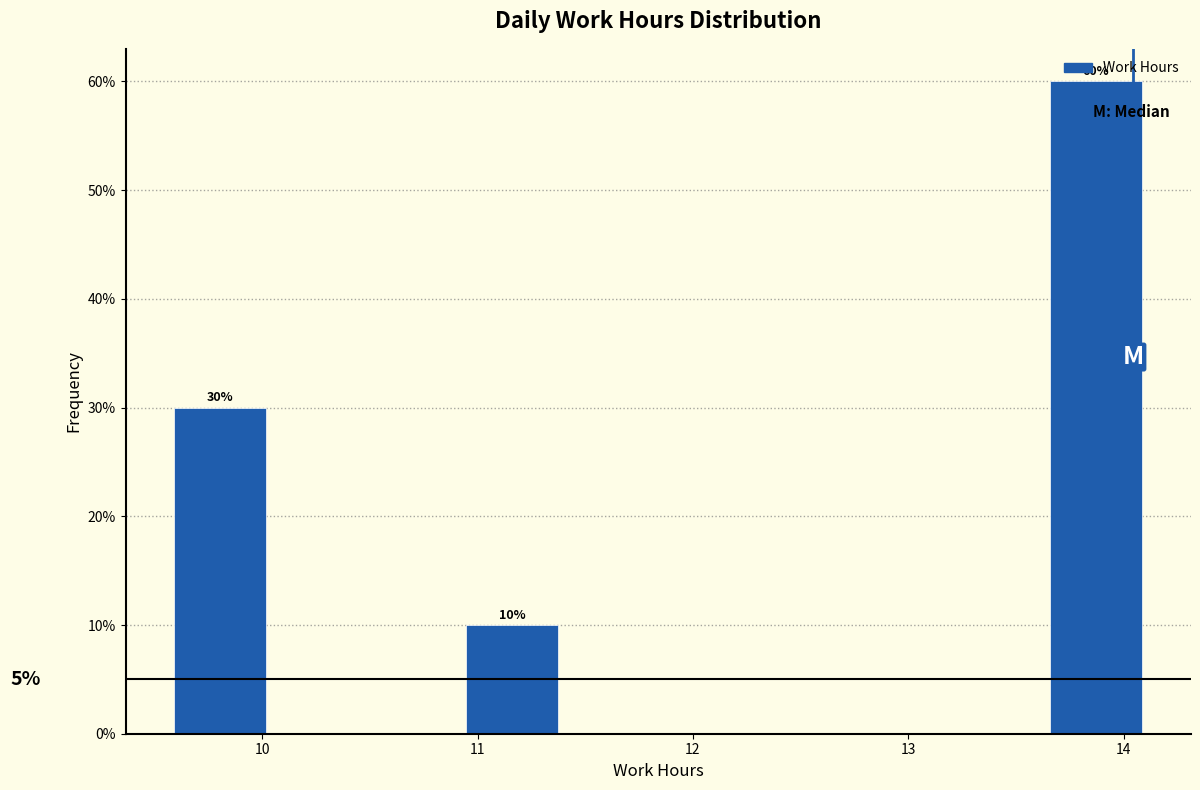

Which range on the x-axis has the tallest bar?

13.7 to 14.1